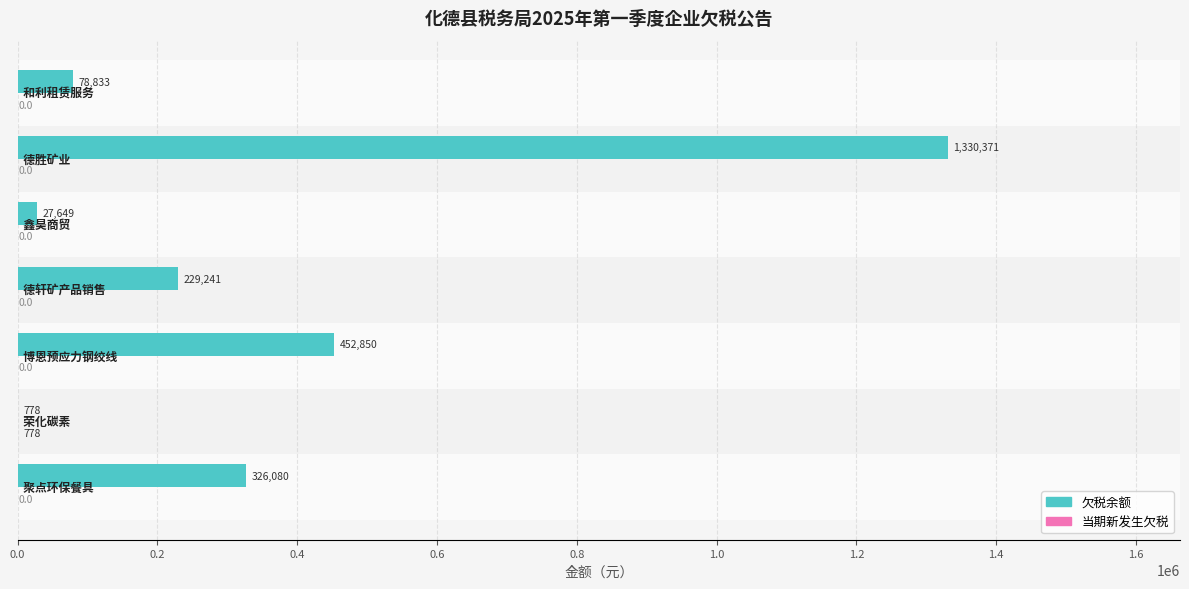

Which series has the largest total across all categories?

欠税余额